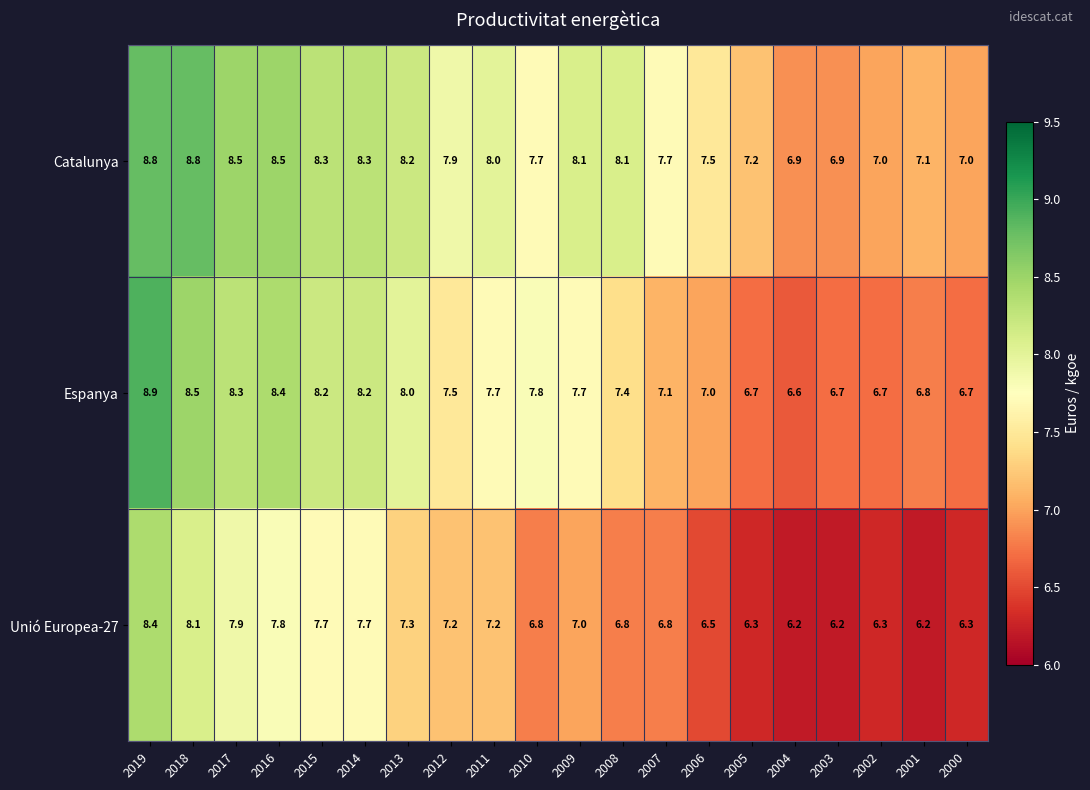

List the series in order of their overall mean, highest first.

Catalunya, Espanya, Unió Europea-27